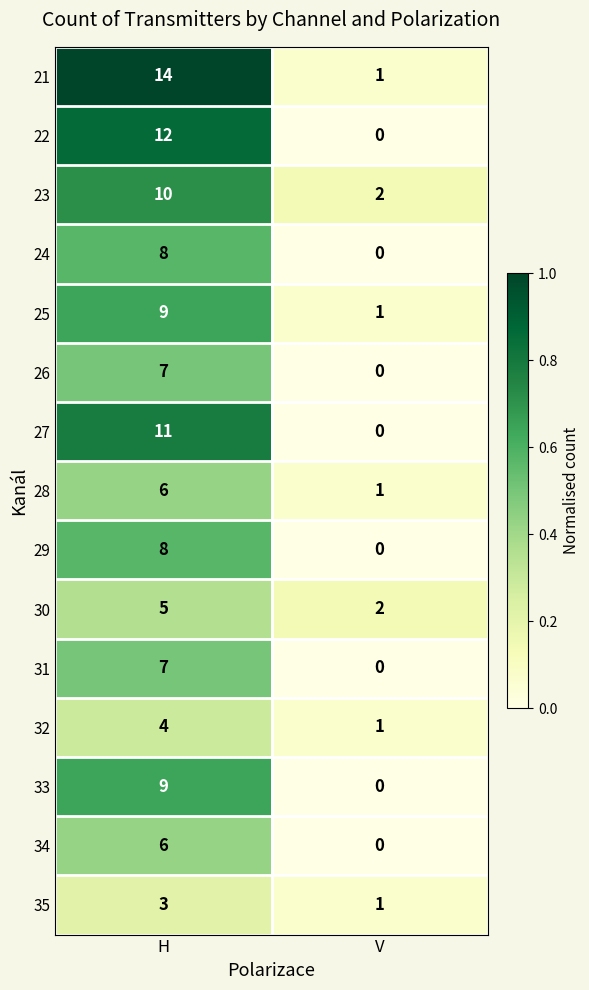

How many data points in 29 are less than 8?

1